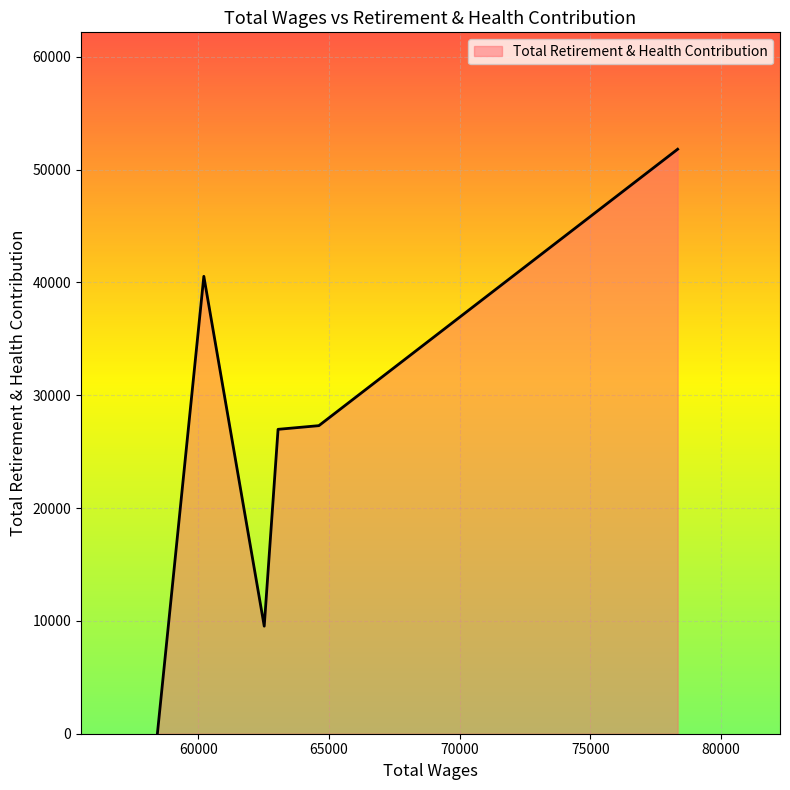

What is the difference between the maximum and minimum values?

51810